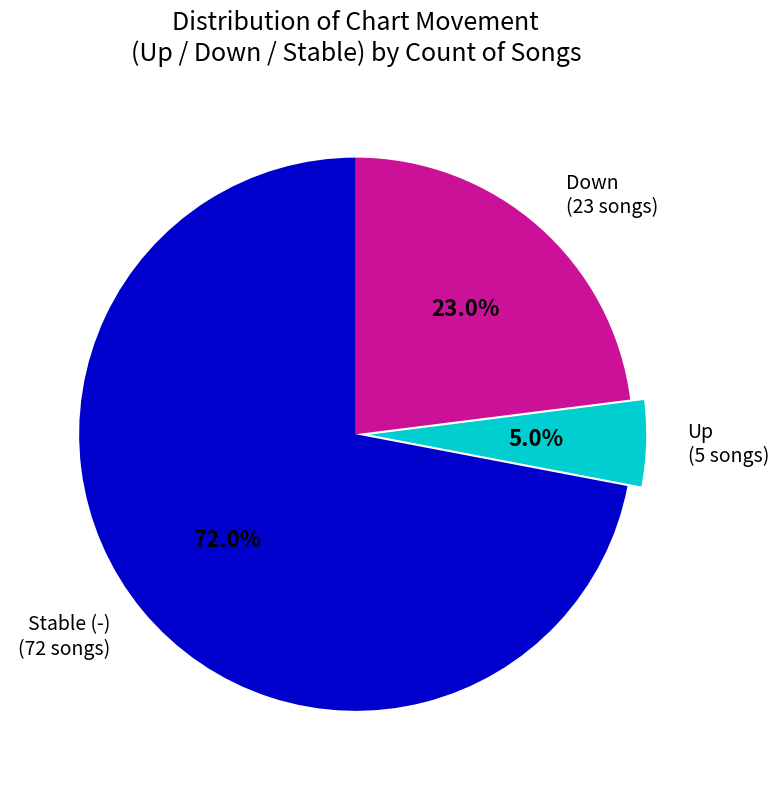

Rank the categories by value from lowest to highest.

Up (5 songs), Down (23 songs), Stable (-) (72 songs)